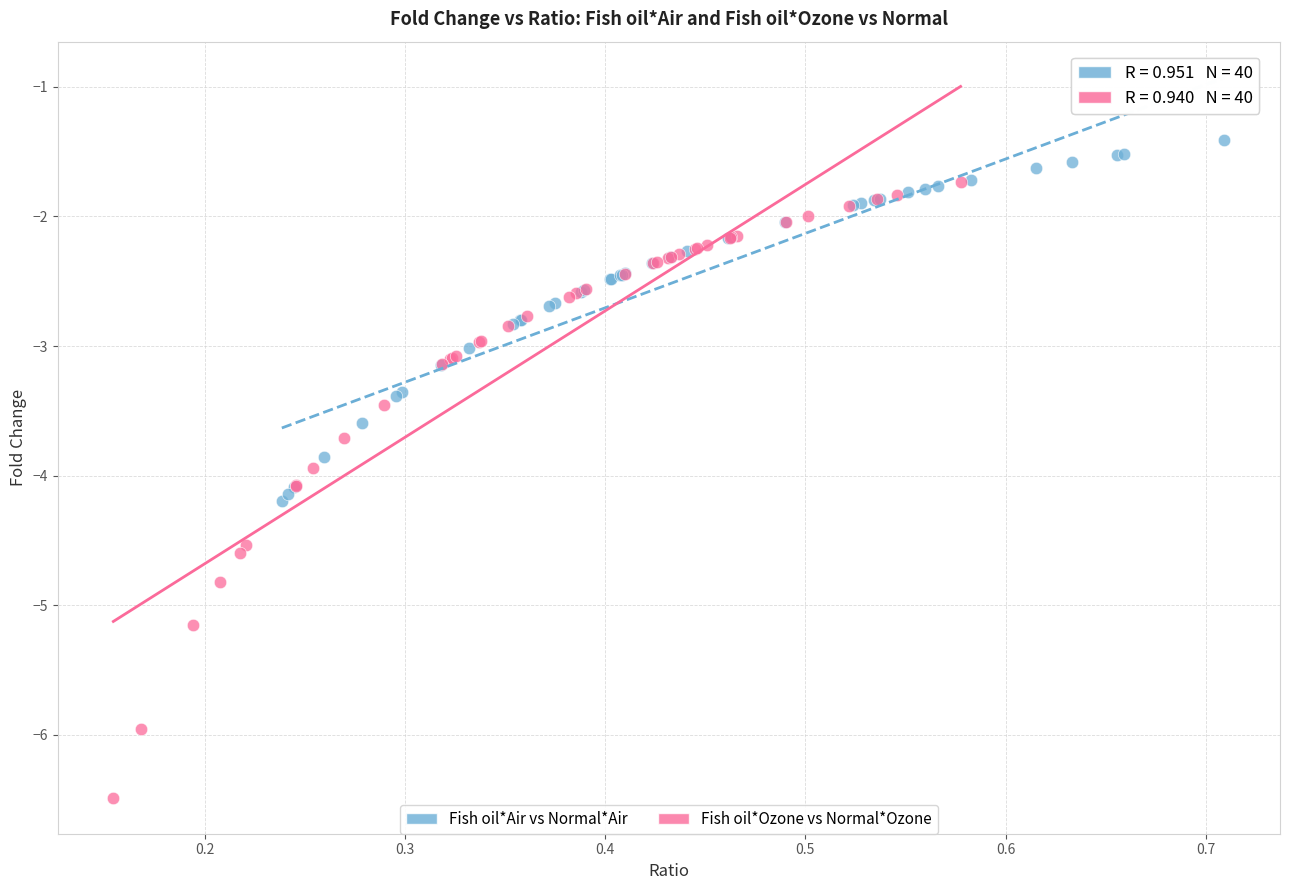

Which series reaches the minimum Y coordinate?

Fish oil*Ozone vs Normal*Ozone